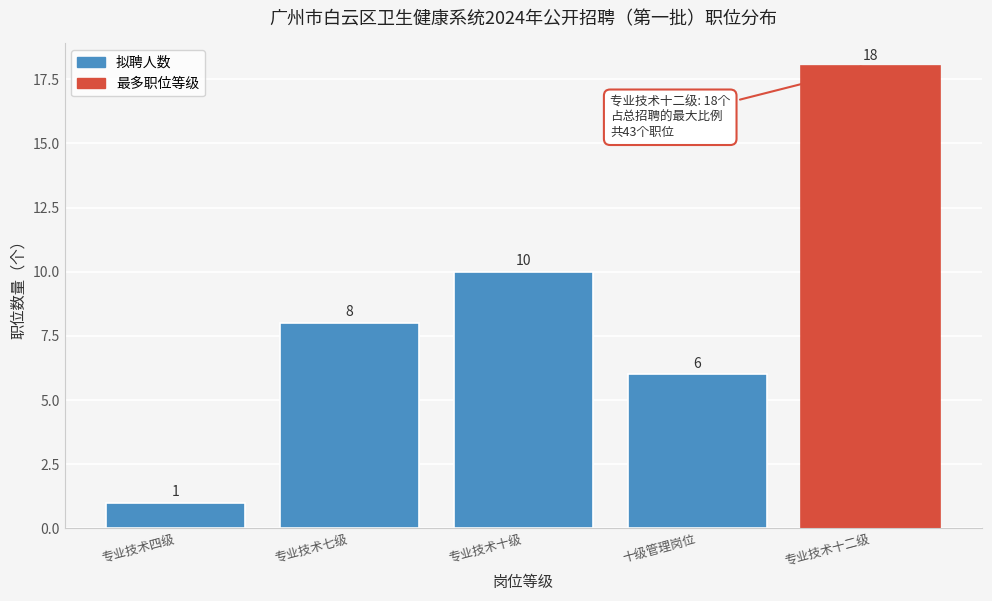

Reading left to right, transcribe all the data shown in this chart.

1	8	10	6	18